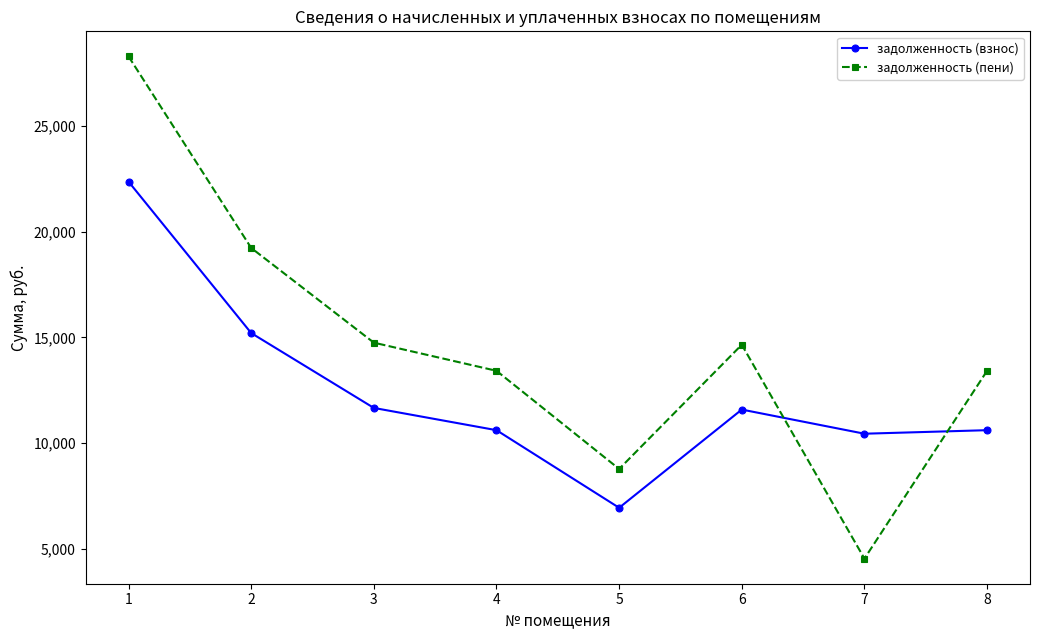

Which label corresponds to the smallest value in the chart?

7